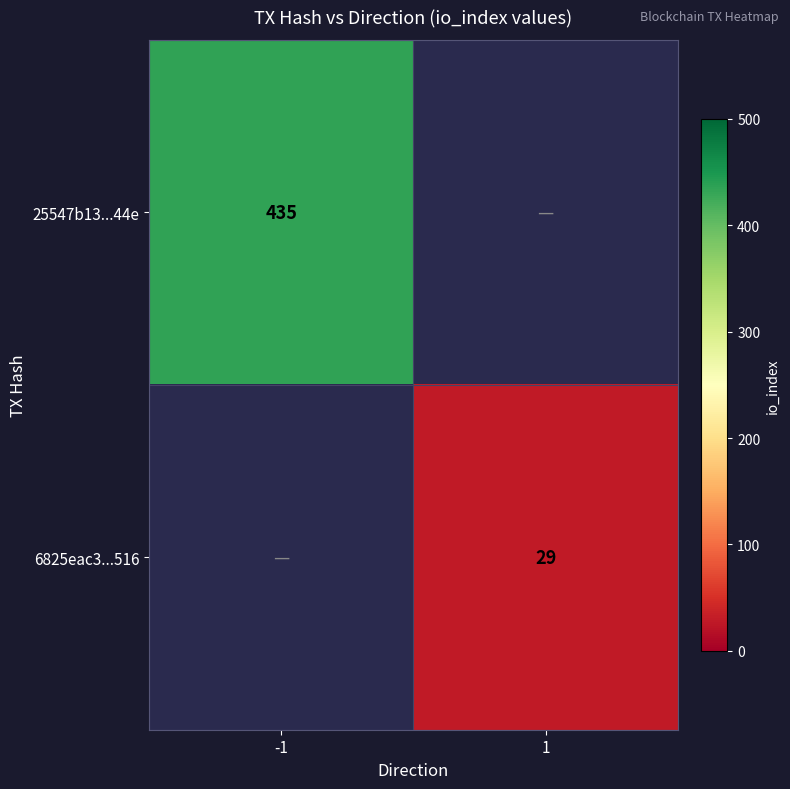

The value of 25547b13...44e at -1 is 435. True or false?

True